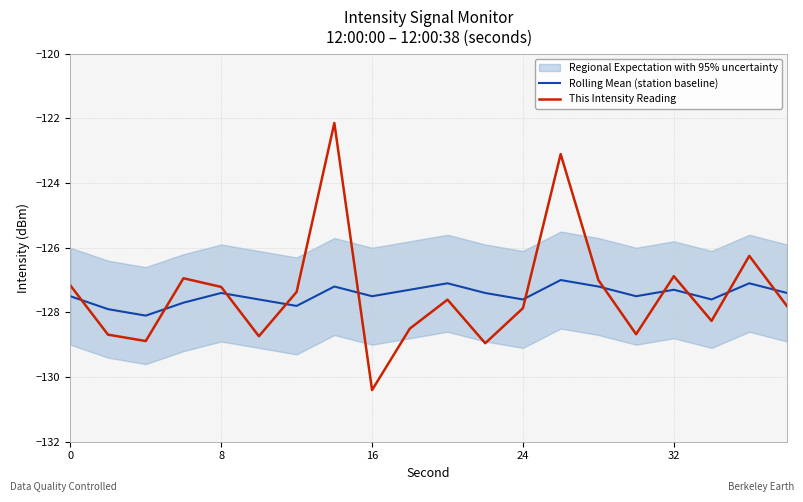

After their last crossing, which series has the higher values: Rolling Mean (station baseline) or This Intensity Reading?

Rolling Mean (station baseline)